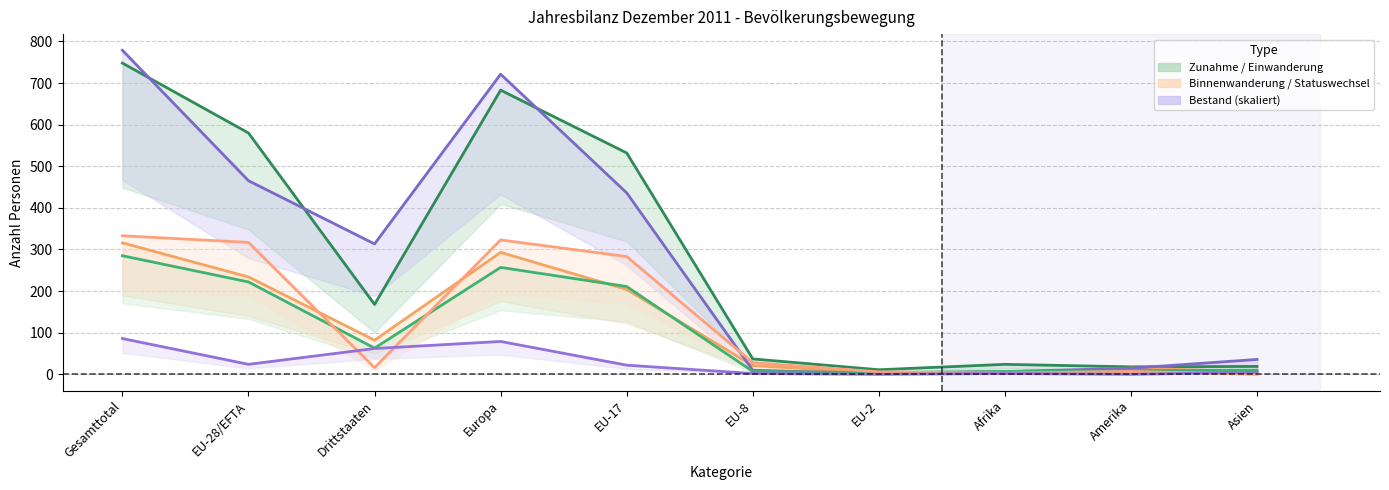

Reading left to right, what are all the values shown in this chart?

Zunahme Total: 748.0	580.0	168.0	683.0	532.0	37.0	11.0	24.0	18.0	19.0
Binnenwanderung Zuzug: 316.0	234.0	82.0	293.0	204.0	21.0	3.0	2.0	15.0	6.0
Bestand Ende Vorjahr: 778.7	465.3	313.4	721.3	436.1	9.9	1.4	6.5	14.6	35.8
Effektive Einwanderung: 285.0	222.0	63.0	257.0	211.0	7.0	4.0	7.0	9.0	10.0
Statuswechsel Zunahme: 333.0	317.0	16.0	323.0	283.0	28.0	6.0	3.0	7.0	0.0
Geburten: 86.0	24.0	62.0	79.0	22.0	2.0	0.0	2.0	0.0	5.0